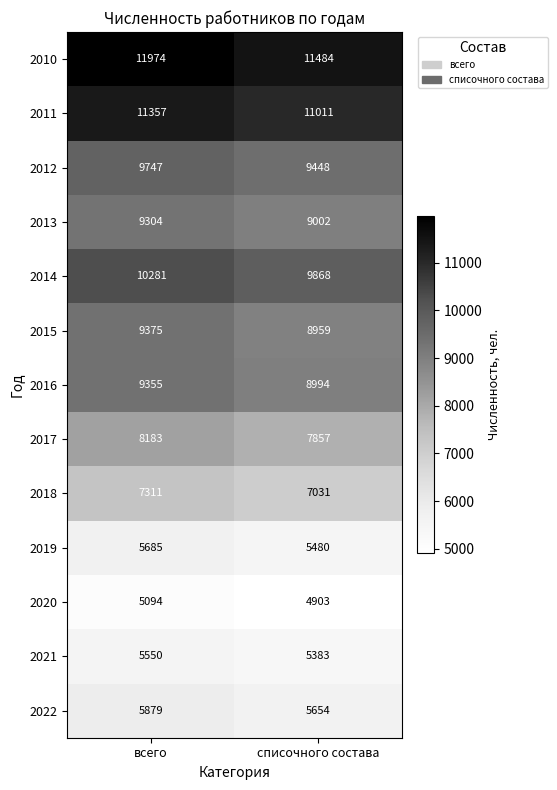

The 2017 series shows 7857 at списочного состава. True or false?

True